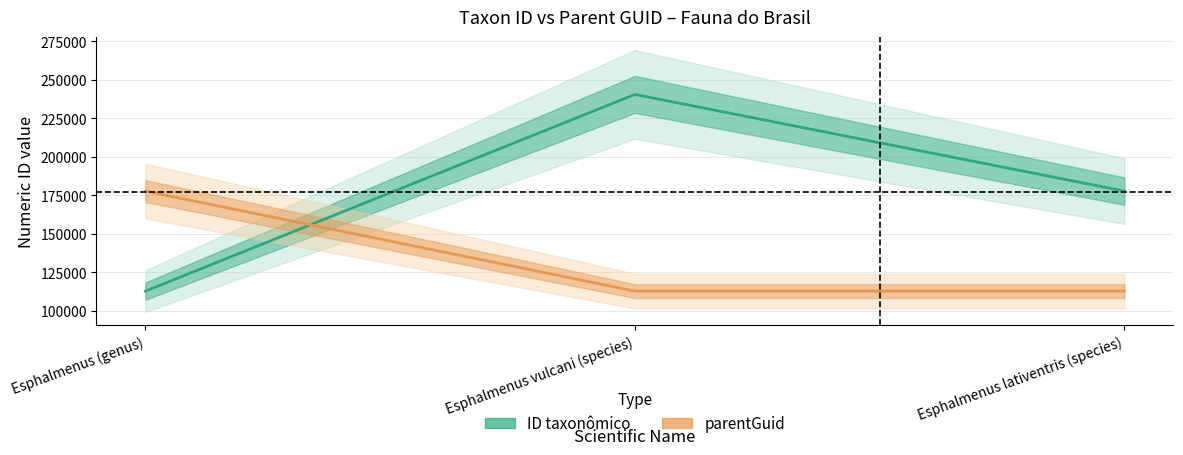

How many lines are shown in the chart?

2